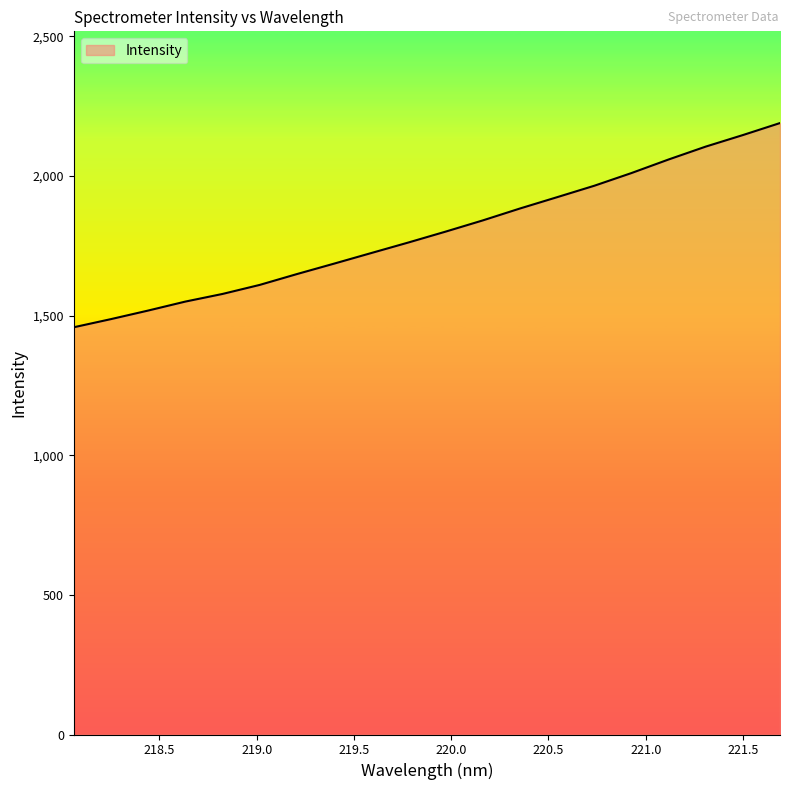

How many lines are shown in the chart?

1